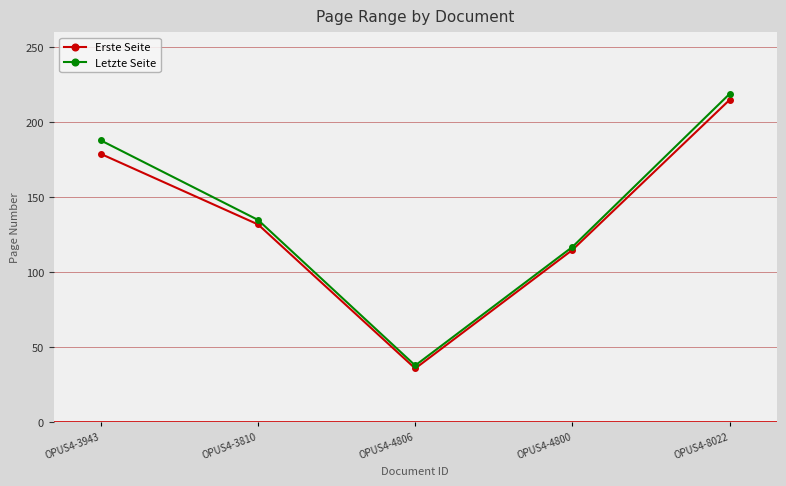

True or false: Letzte Seite has a value of 117 at OPUS4-4800.

True